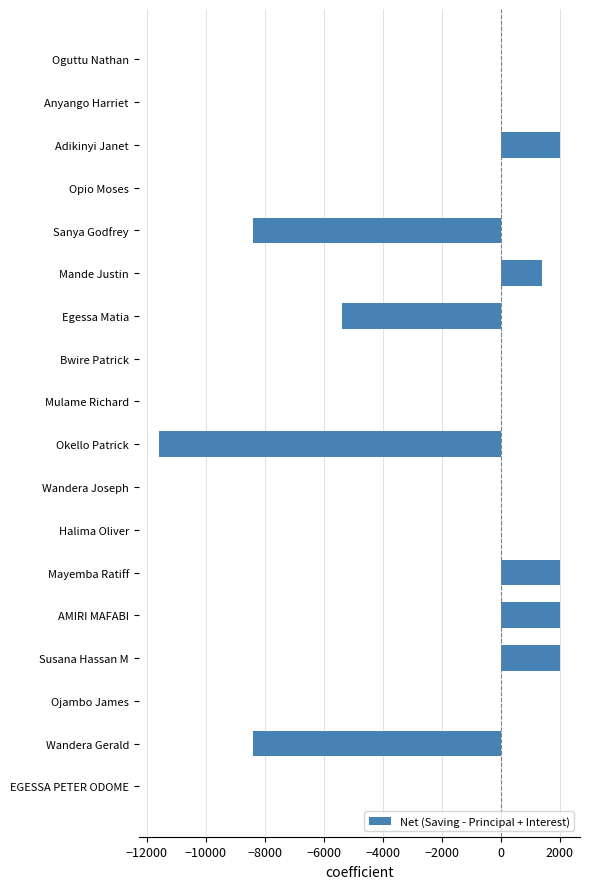

Where is the data nearest to the value -4800?

Egessa Matia